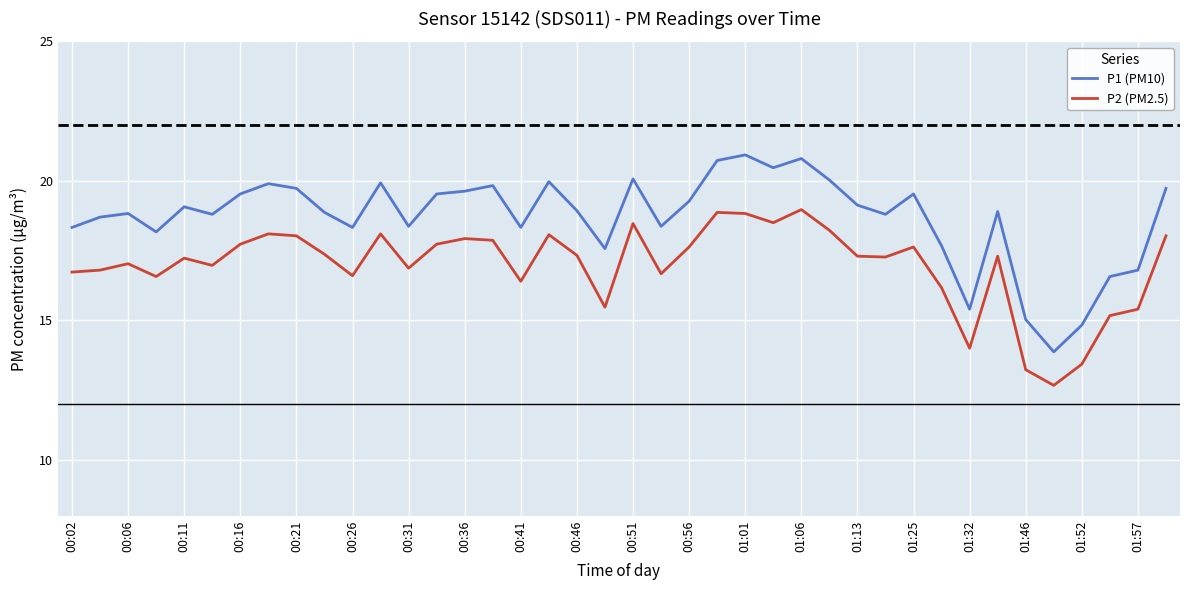

What is the average value of the P1 (PM10) series?

18.7